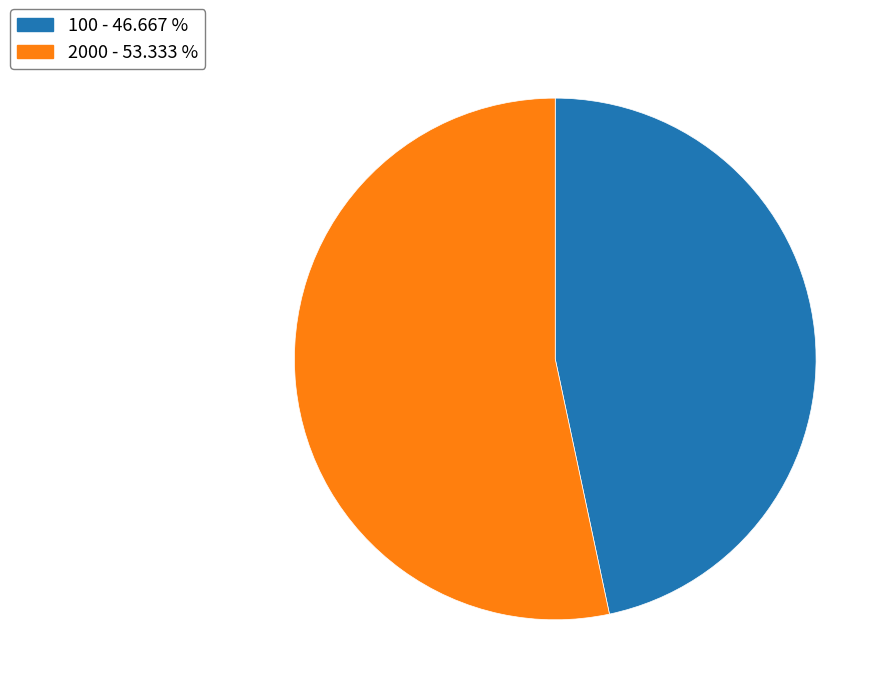

Does 100 represent more than half of the total?

No